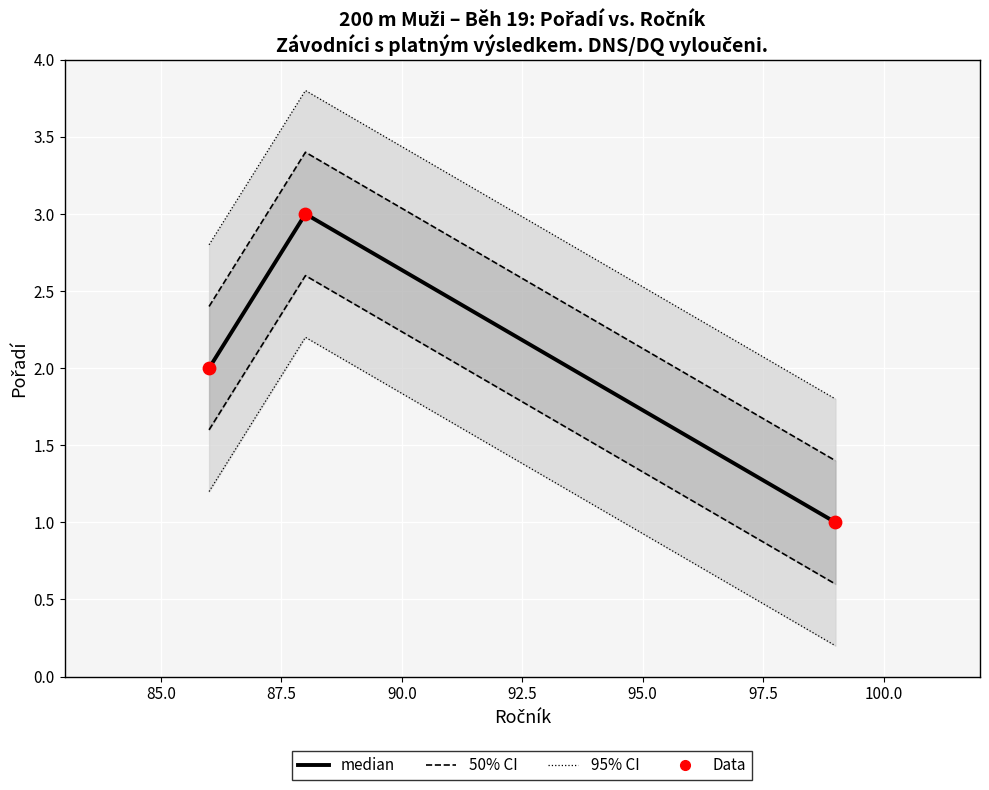

What is the total value across all series at 87.5?

4.8